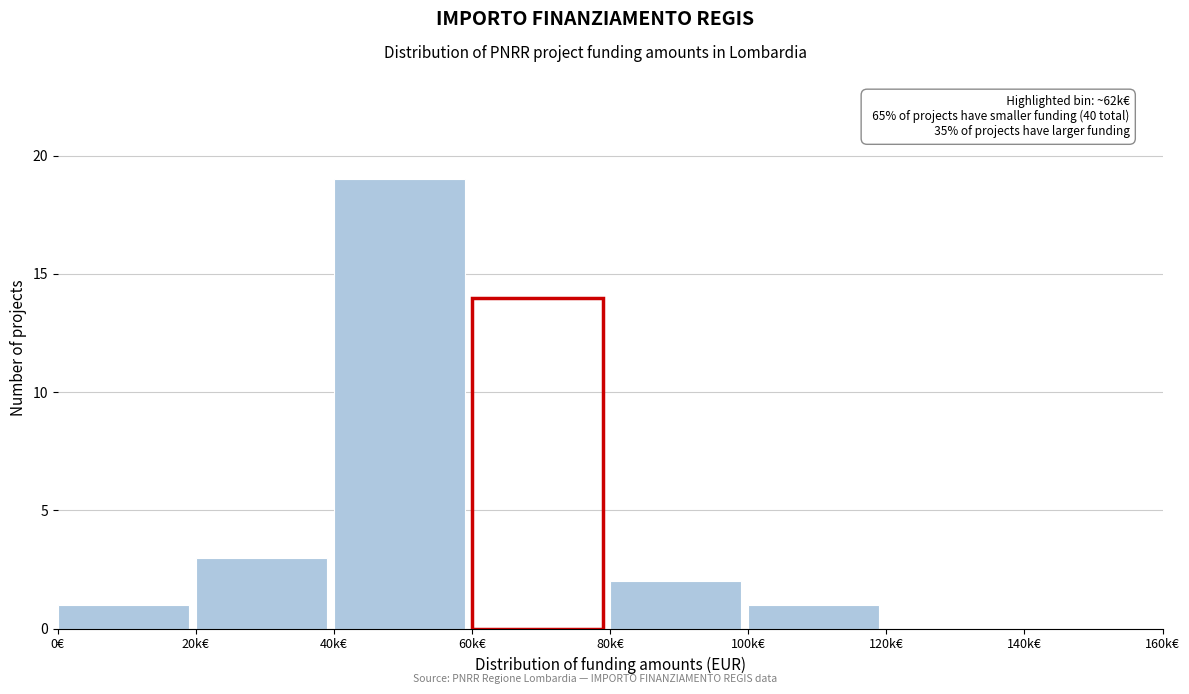

Reading left to right, extract all data points from this chart.

0€=1	20k€=3	40k€=19	60k€=14	80k€=2	100k€=1	120k€=0	140k€=0